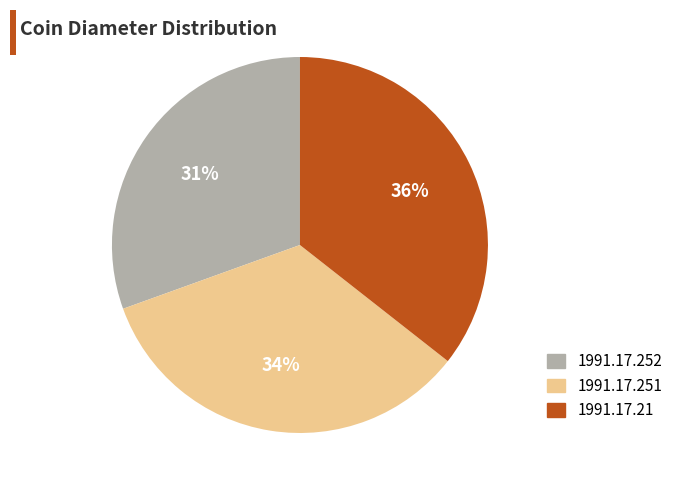

What is the smallest slice in the pie chart?

1991.17.252